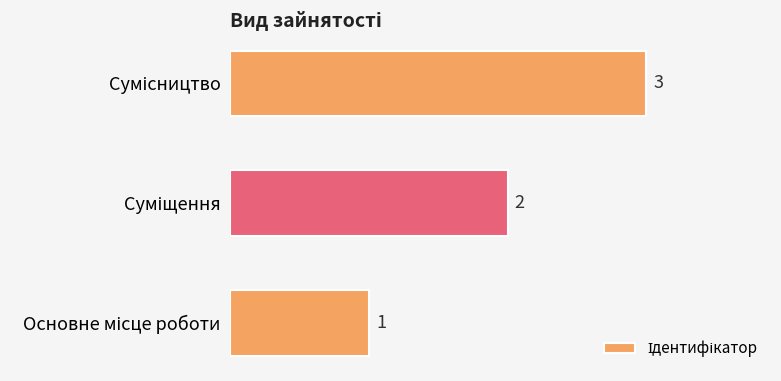

How many values are between 1 and 3?

3